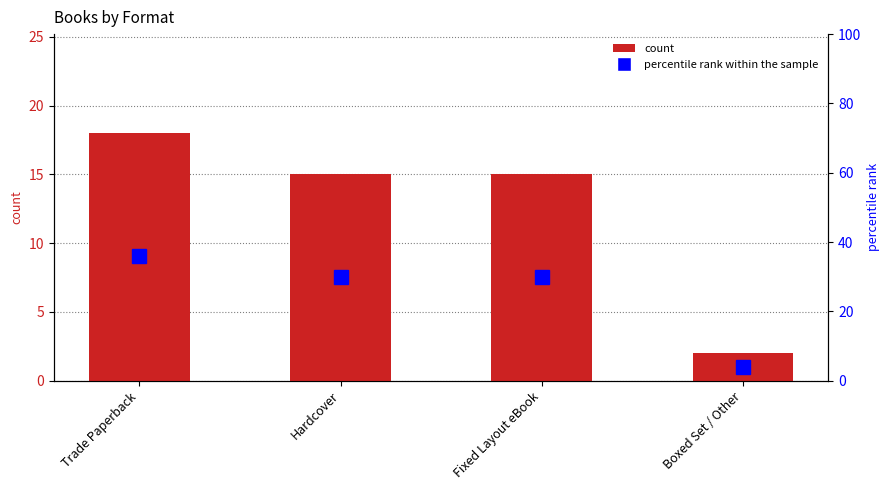

Which series has the widest spread of values?

percentile rank within the sample